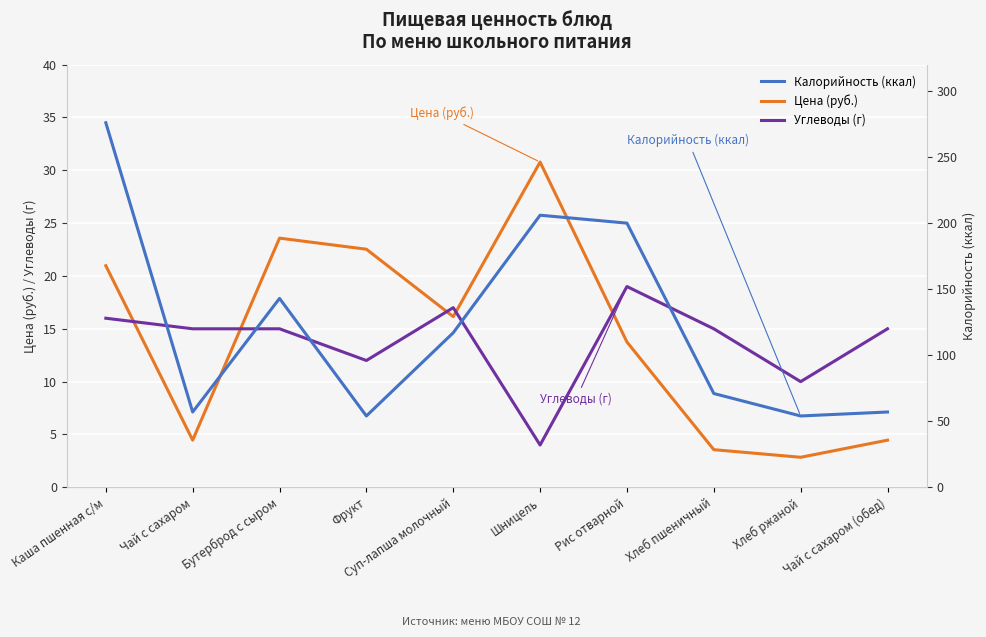

Is it true that Калорийность (ккал) equals 276.0 at Каша пшенная с/м?

True